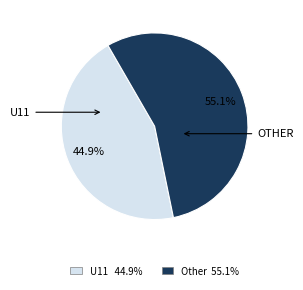

Does any single category account for the majority?

Yes